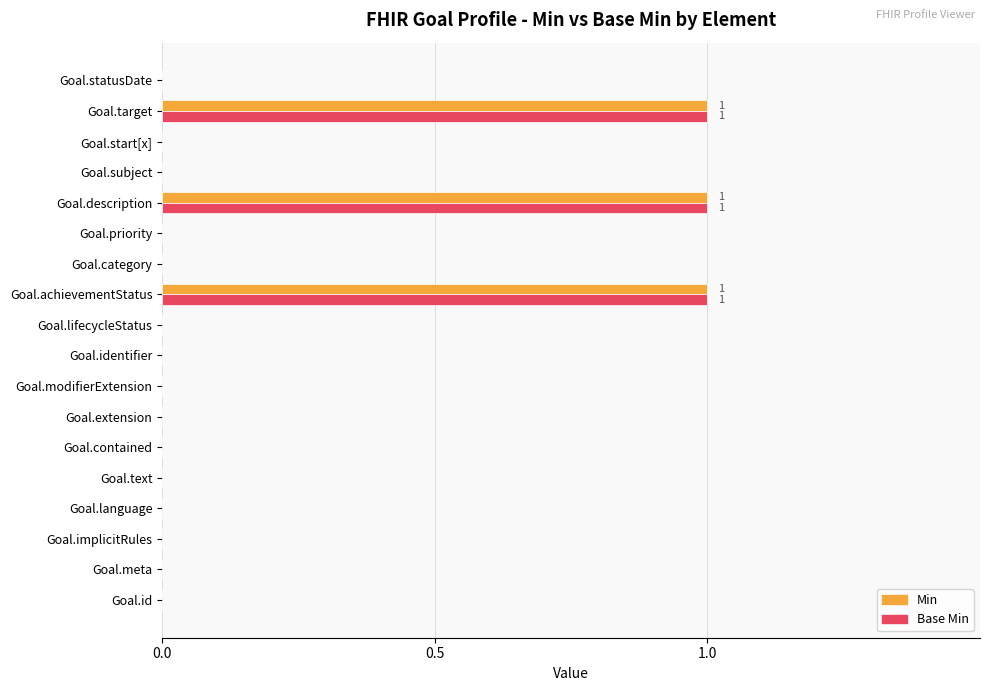

The value of Min at Goal.implicitRules is -1. True or false?

False